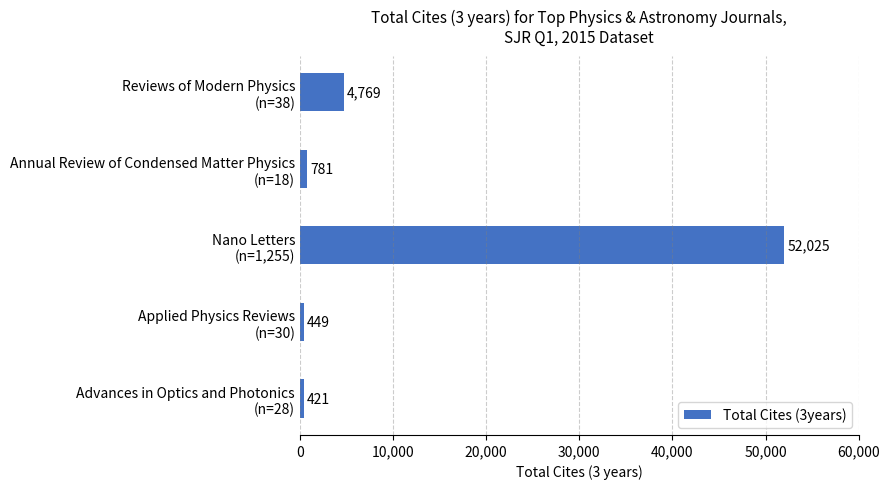

What is the greatest value displayed?

52025